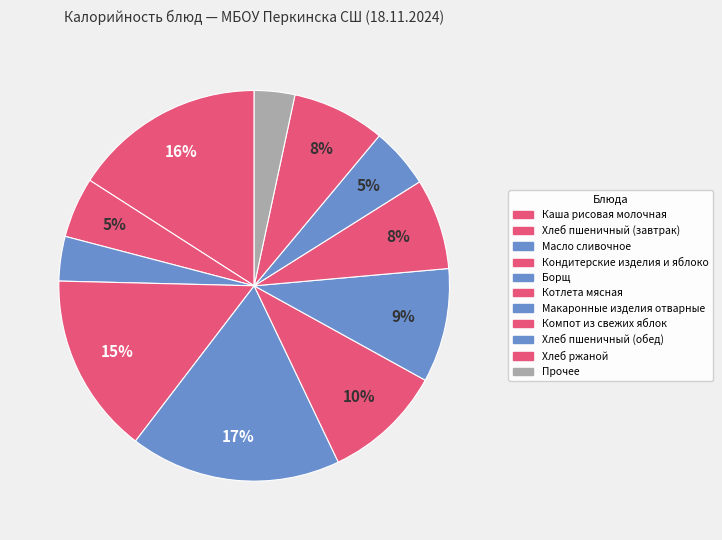

How many segments does this pie chart have?

11